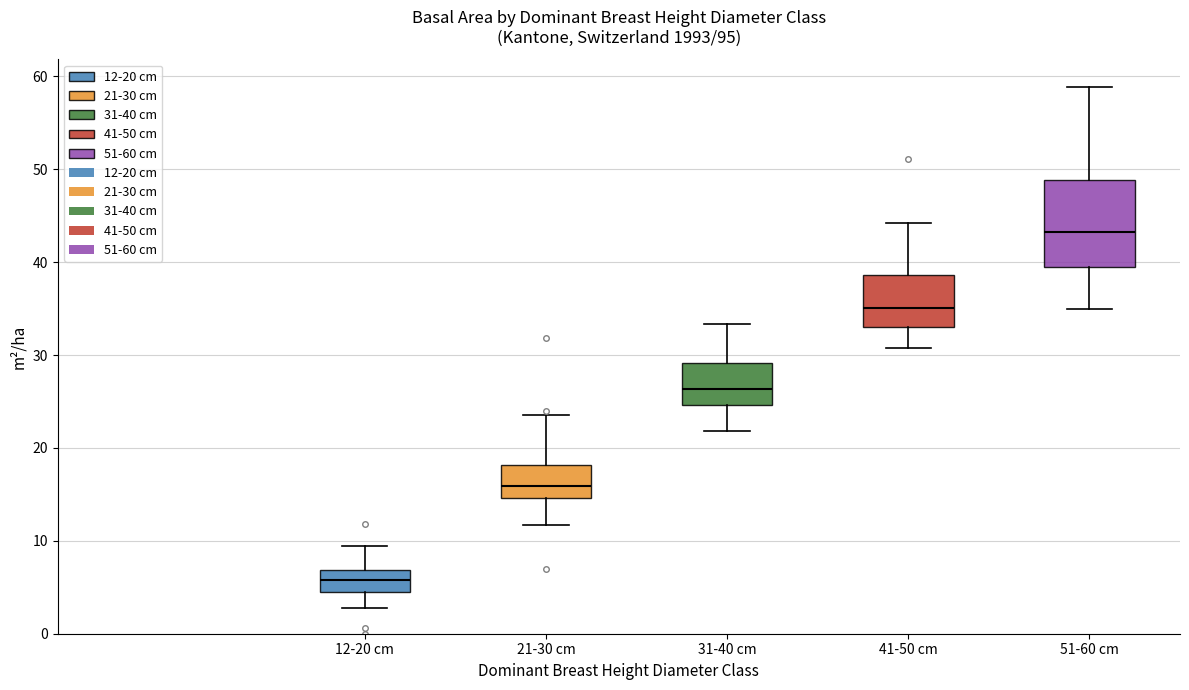

Which box is the tallest, from its lower edge to its upper edge?

51-60 cm